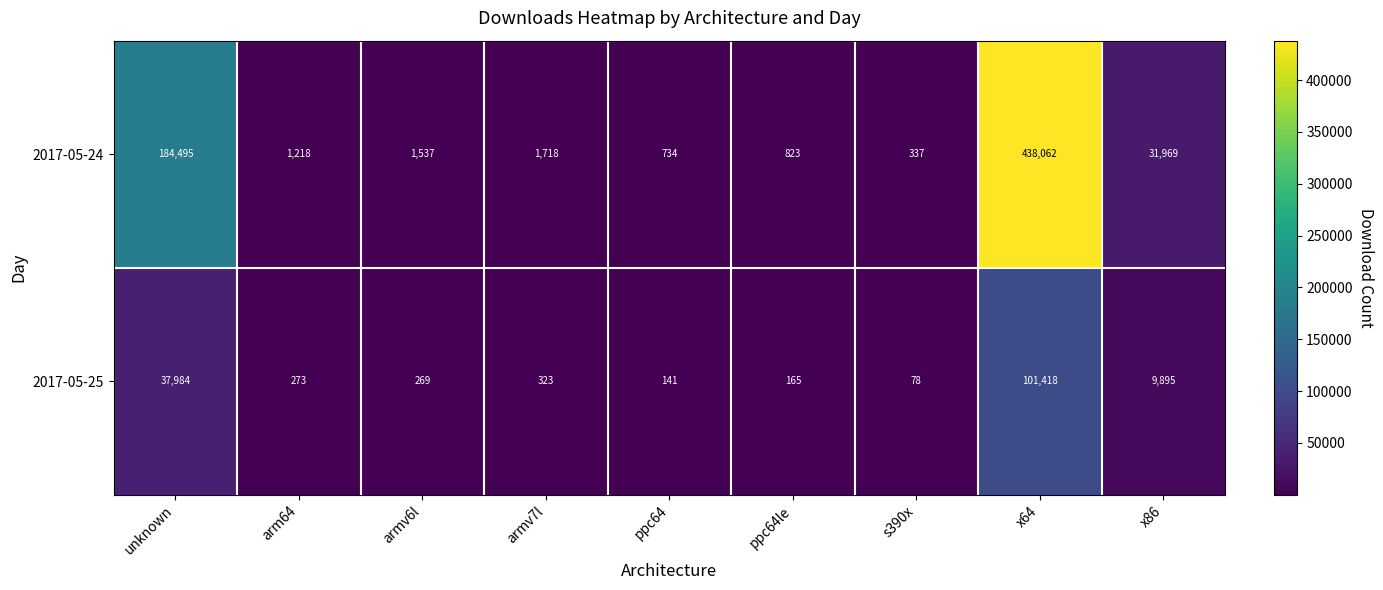

What is the maximum value shown in the chart?

438062